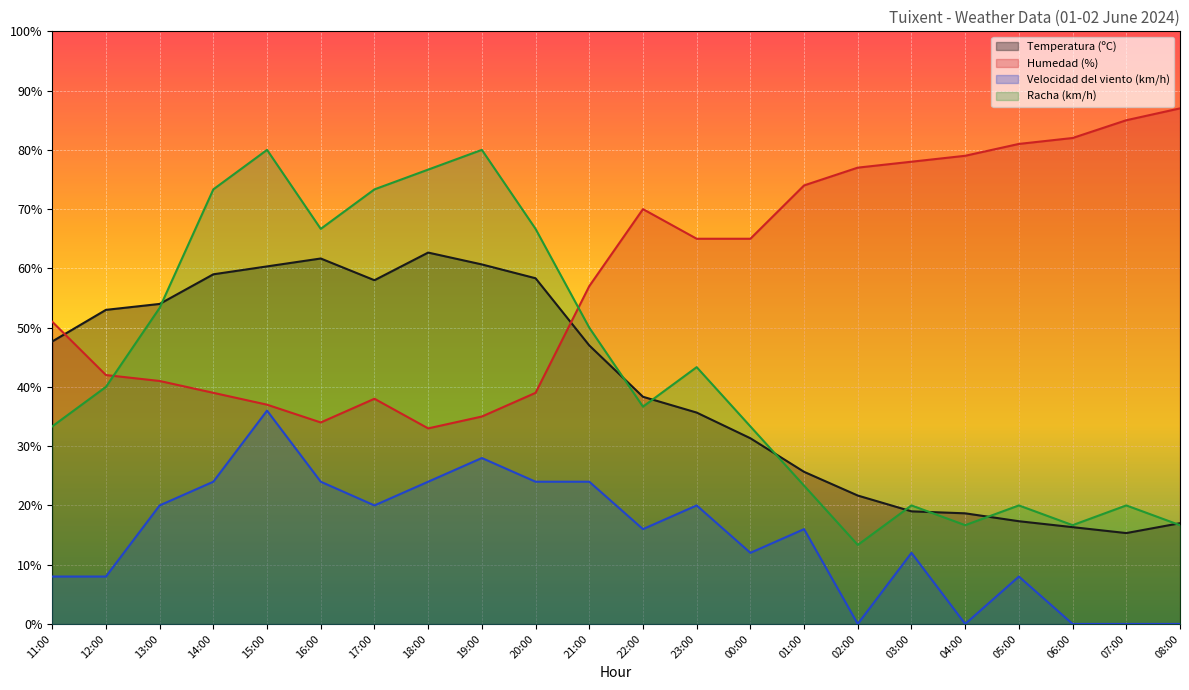

At how many categories does at least one series exceed 84?

2